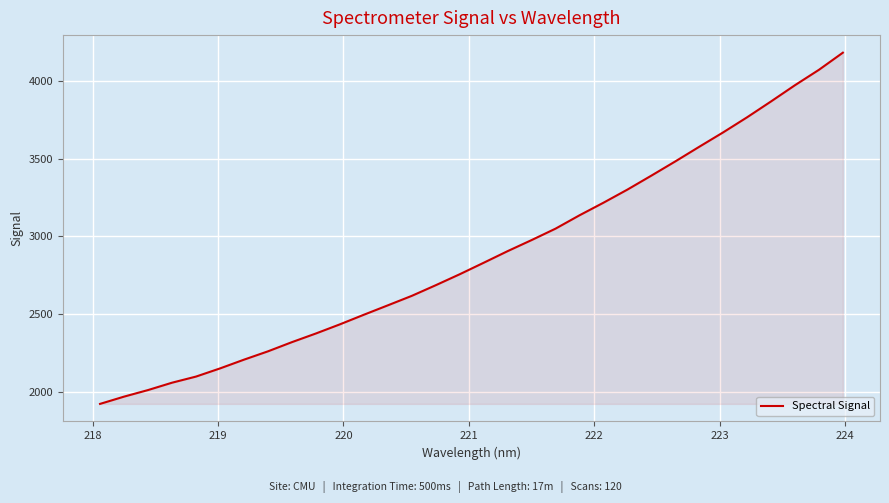

What is the minimum value shown in the chart?

1920.7